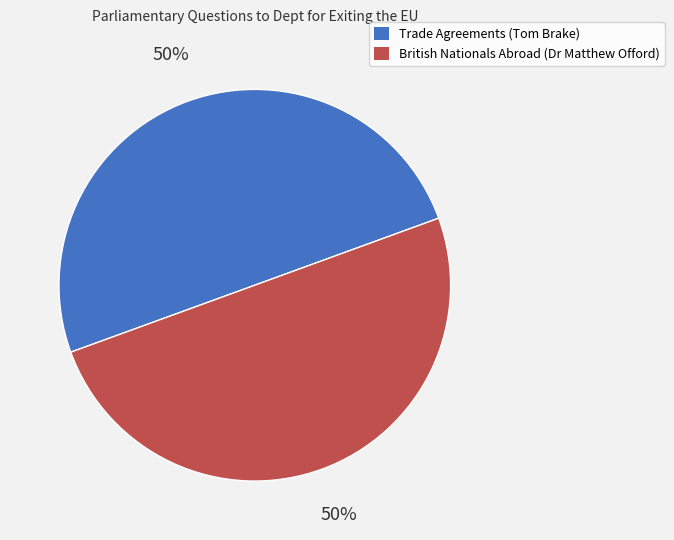

The British Nationals Abroad (Dr Matthew Offord) slice represents 42% of the pie. True or false?

False